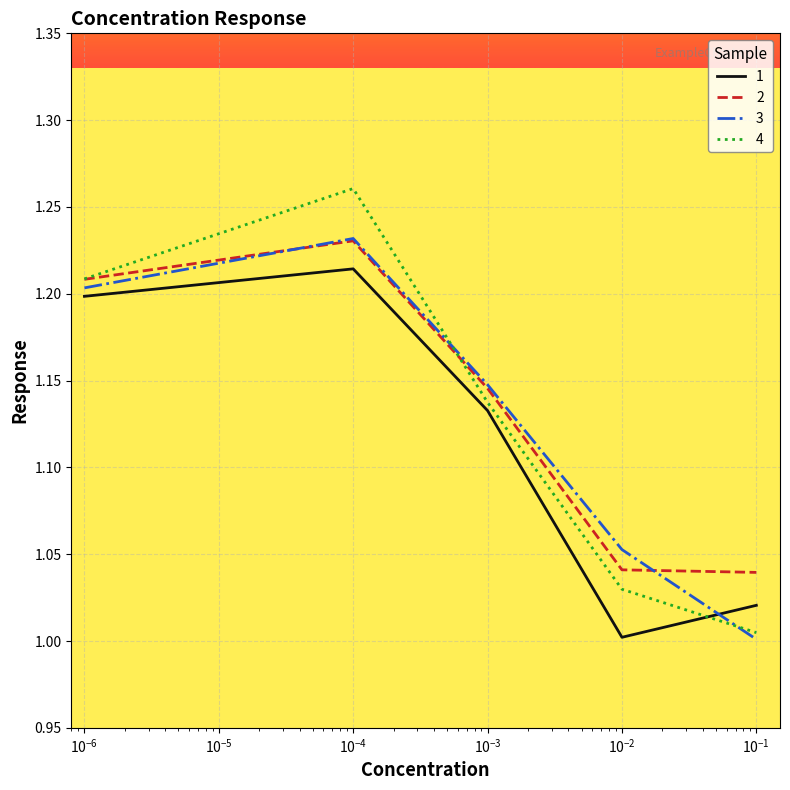

Which series has the largest range (max minus min)?

4